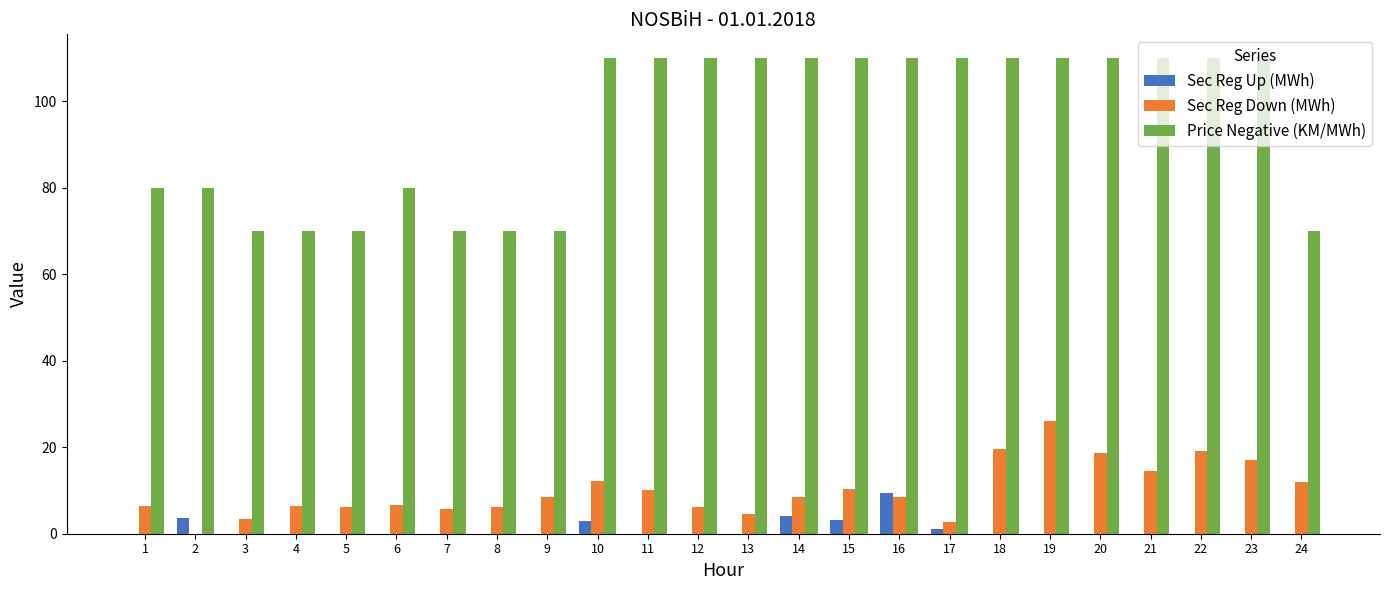

What is the total value across all series at 21?

124.4